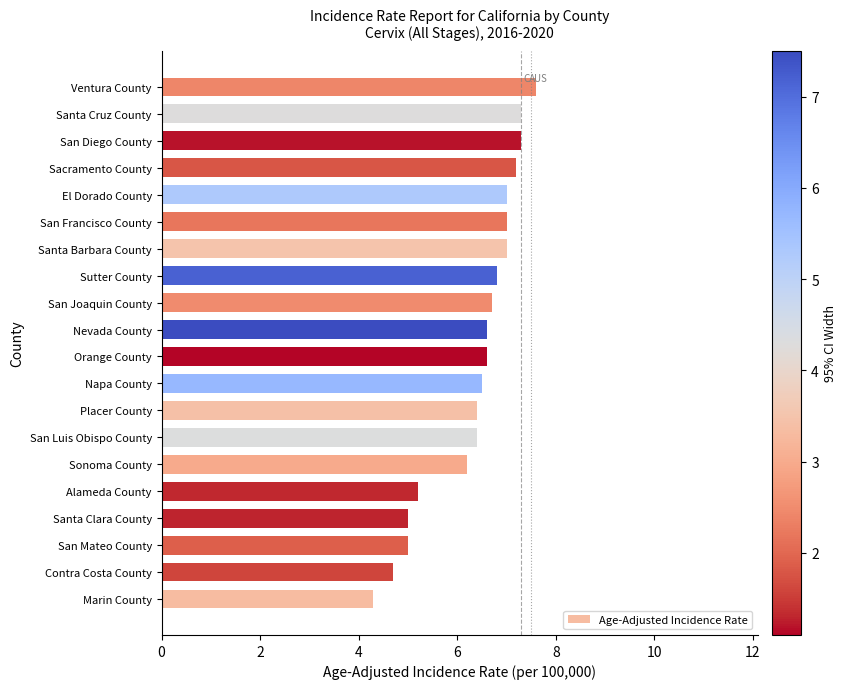

The value at Santa Clara County is 5.0. True or false?

True